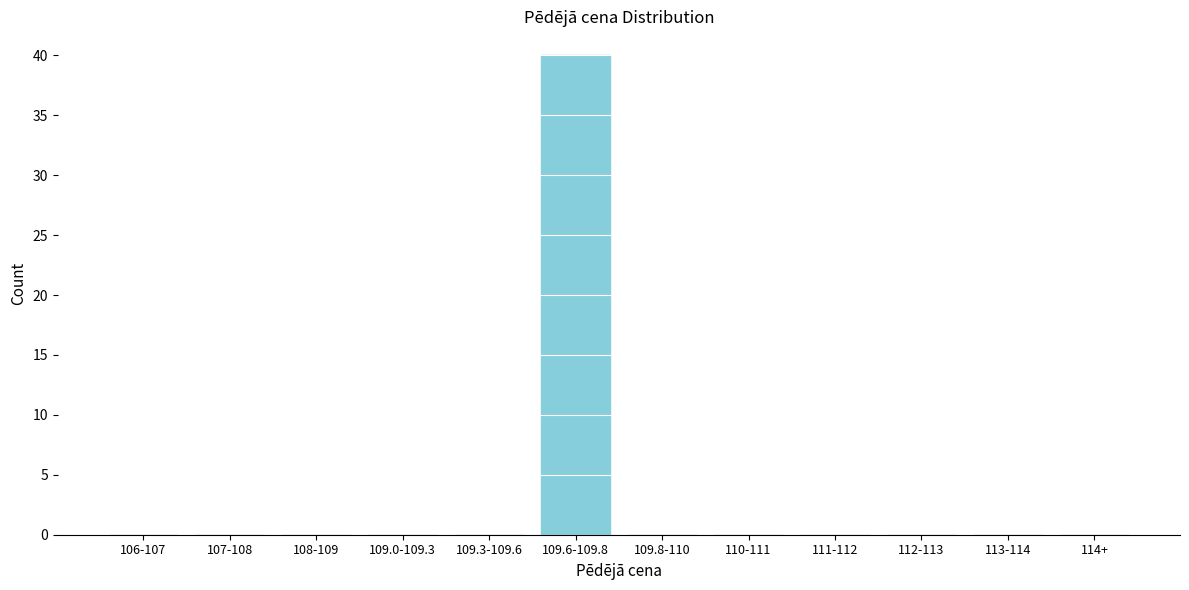

Reading left to right, extract all data points from this chart.

106-107=0	107-108=0	108-109=0	109.0-109.3=0	109.3-109.6=0	109.6-109.8=40	109.8-110=0	110-111=0	111-112=0	112-113=0	113-114=0	114+=0